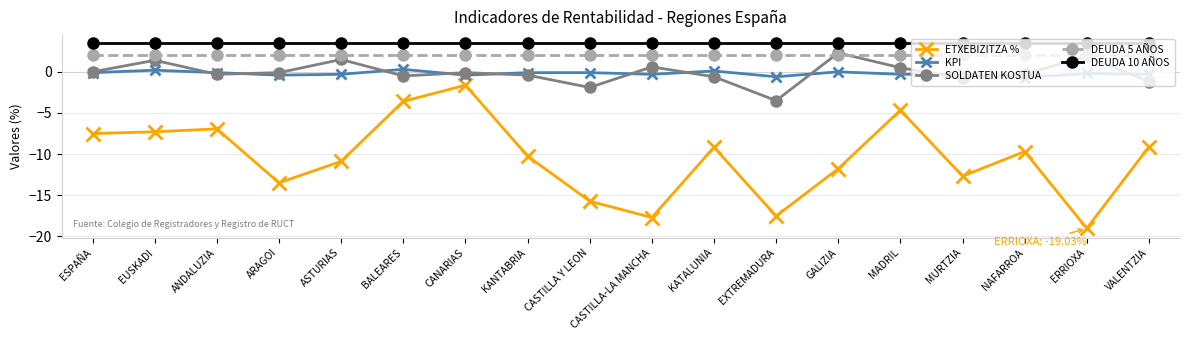

At which category is the sum across all series the highest?

CANARIAS